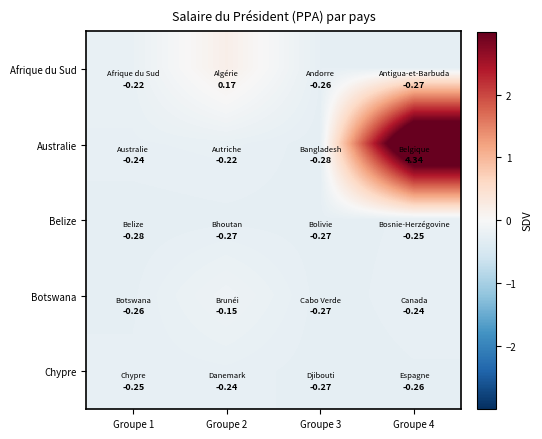

What is the difference between the highest and lowest values at Groupe 1?

0.1